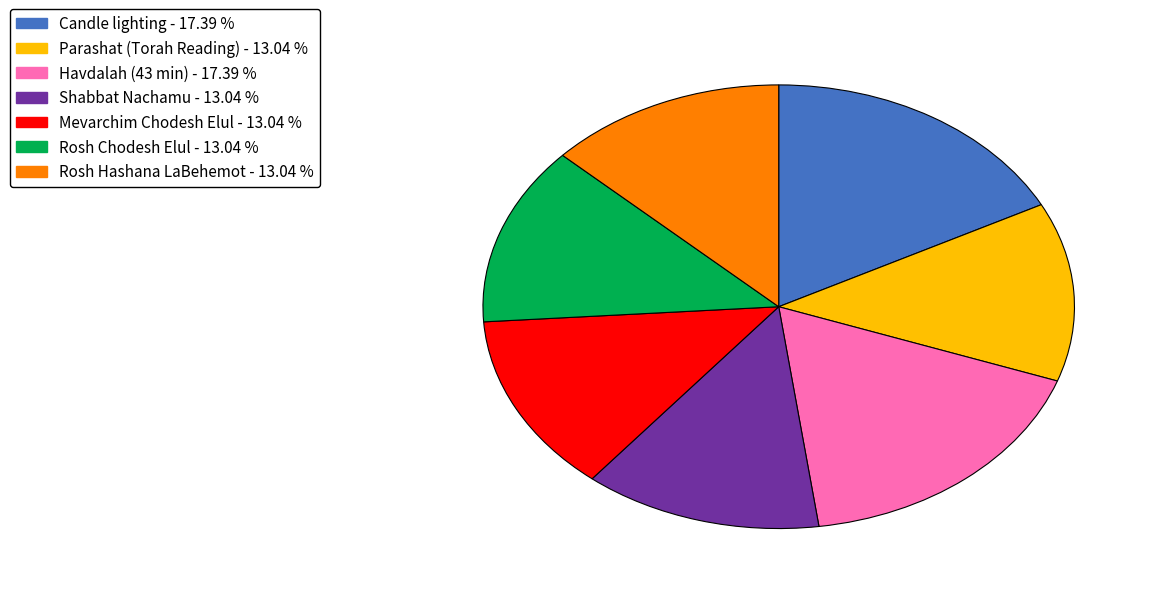

How many slices are in this pie chart?

7